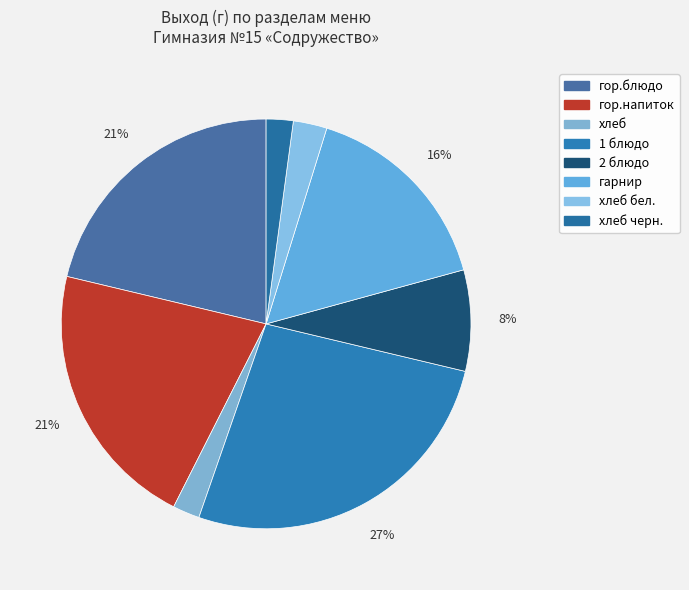

Count the number of slices in the pie.

8